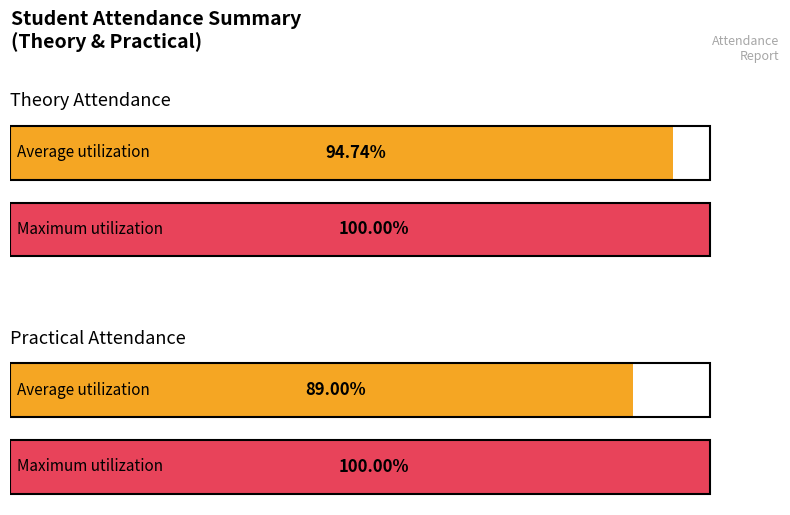

Is it true that Theory Percentage equals 50.3 at ANJANA BIJU?

False